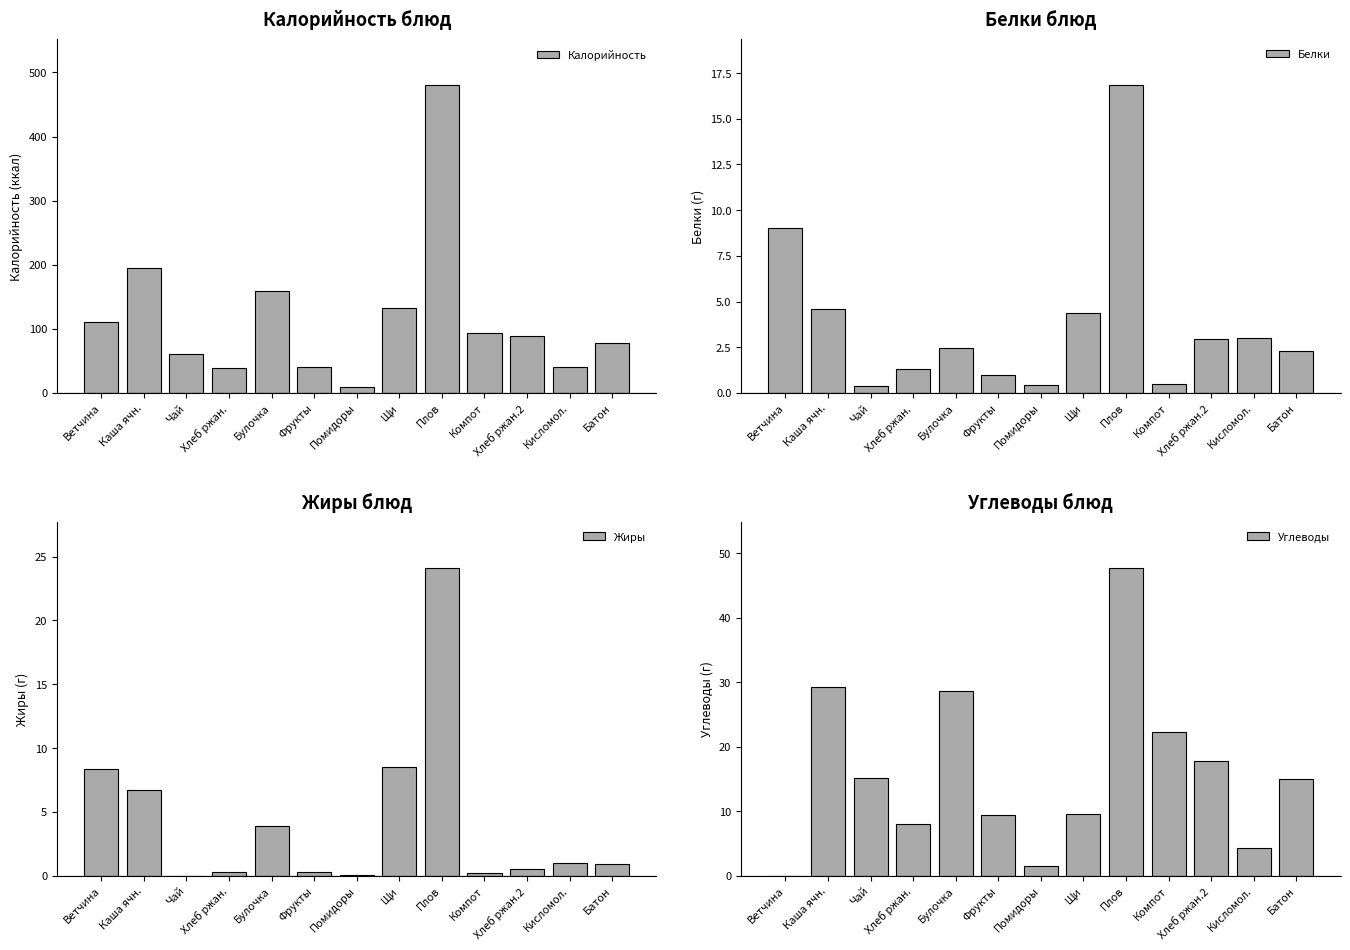

What is the label of the 12th bar from the left?

Кисломол.